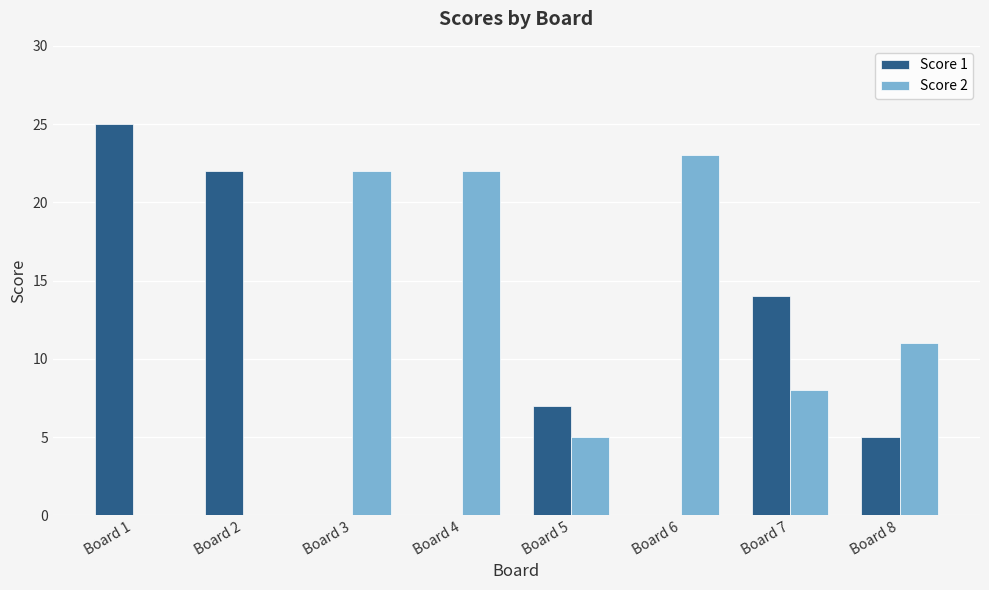

What is the sum of the Score 2 values at Board 3 and Board 4?

44